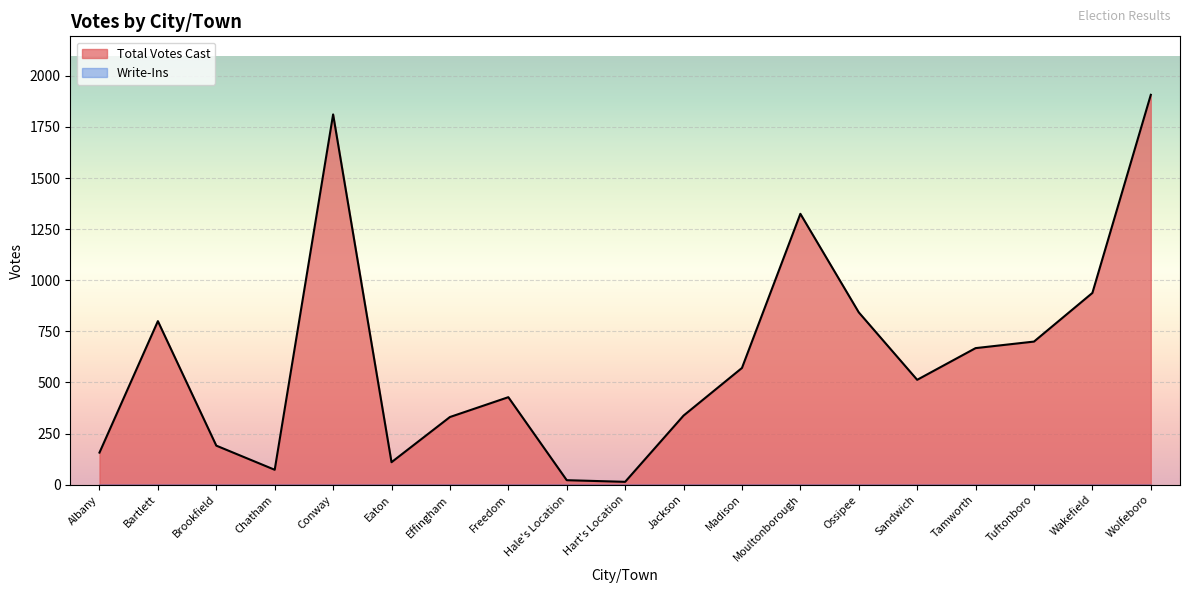

What is the maximum value shown in the chart?

1907